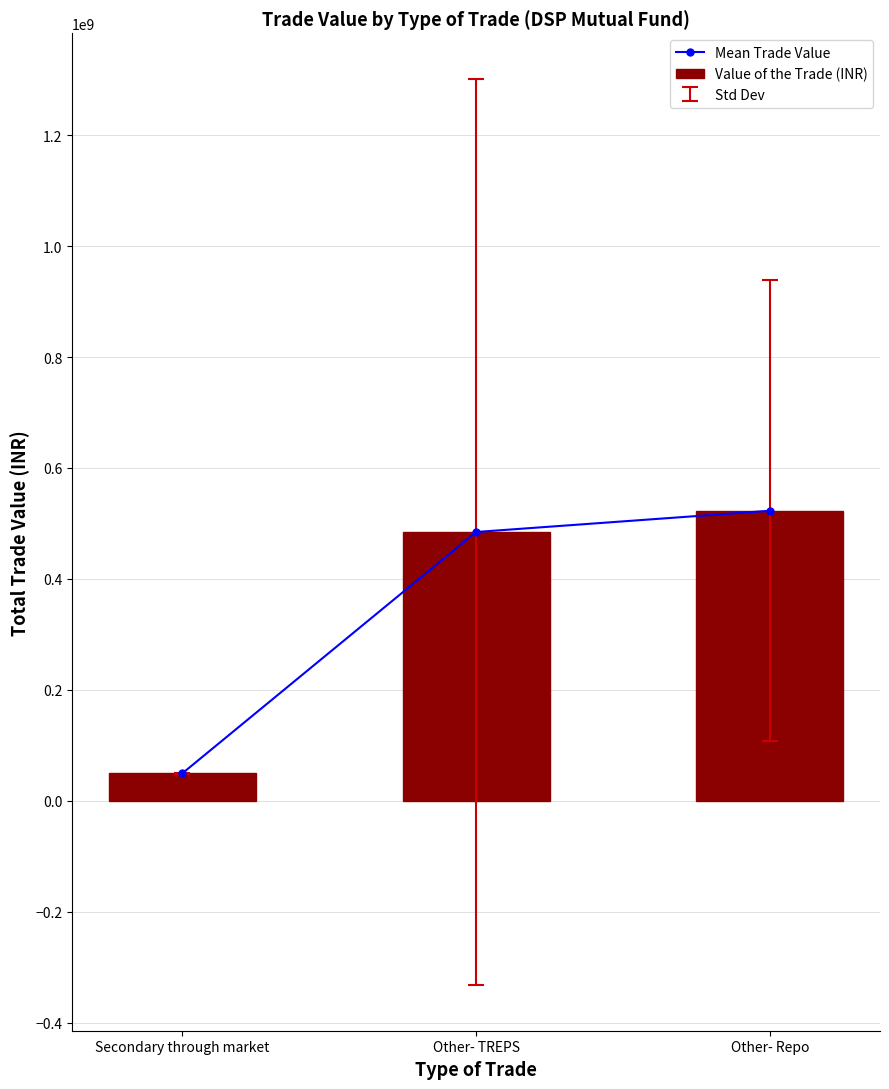

Which category has the highest value across all series?

Other- Repo